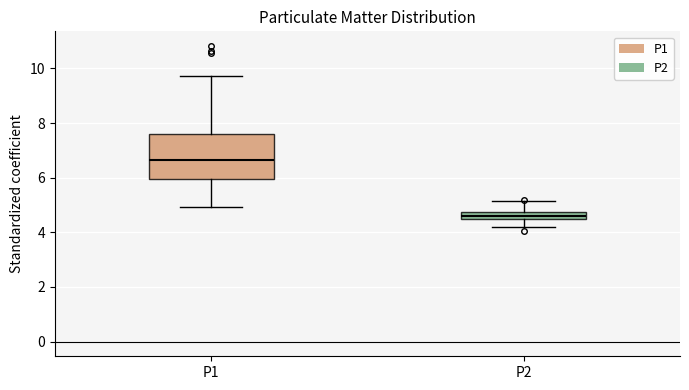

Where does the upper whisker of the box for P2 end on the y-axis? The values are not printed on the chart, so give them approximately, as read against the axis.

5.2